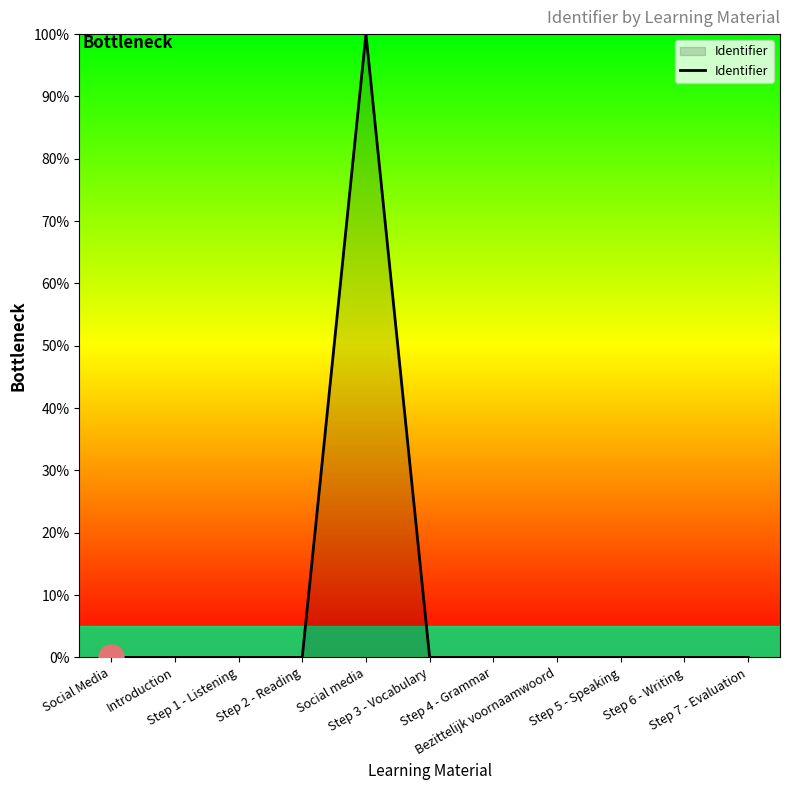

What is the greatest value displayed?

100.0